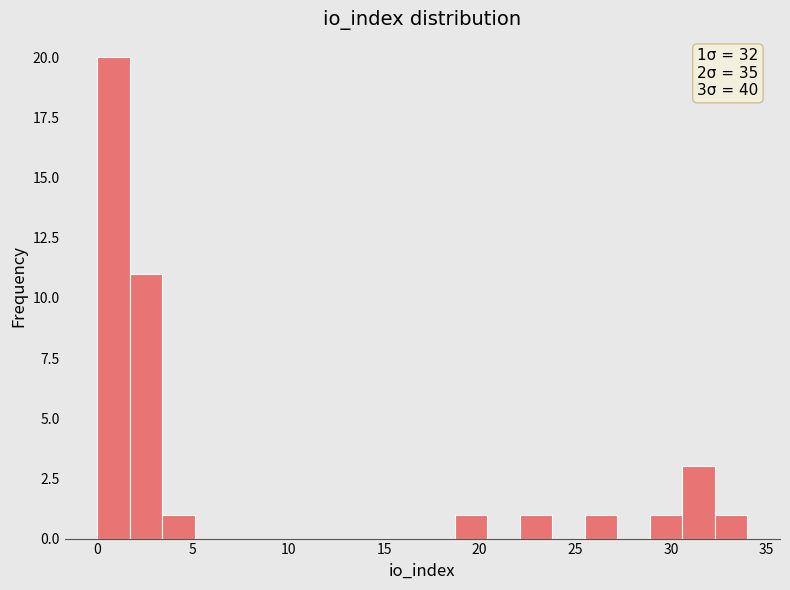

Read against the x-axis, roughly where is the centre of the tallest bar?

1.0